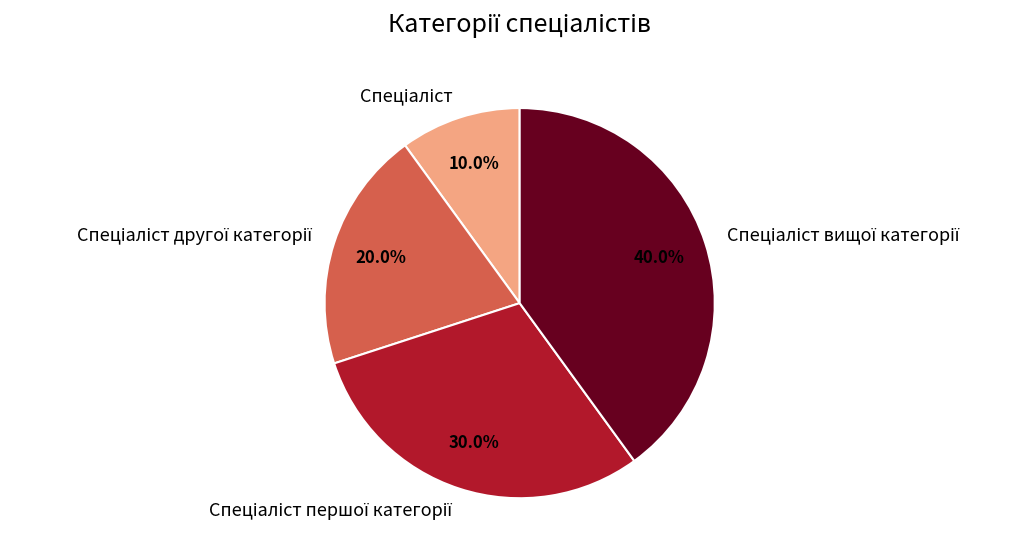

Is there a majority slice in this chart?

No